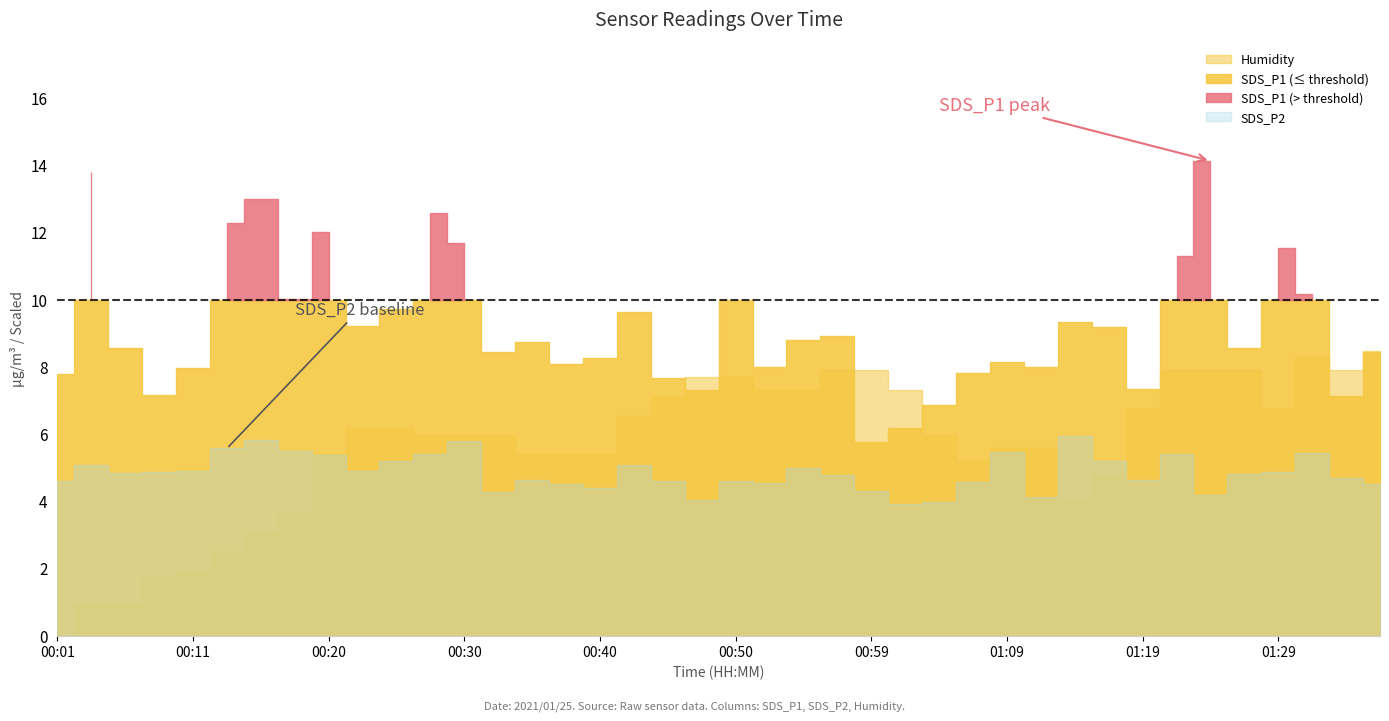

What is the maximum value for SDS_P2?

5.9